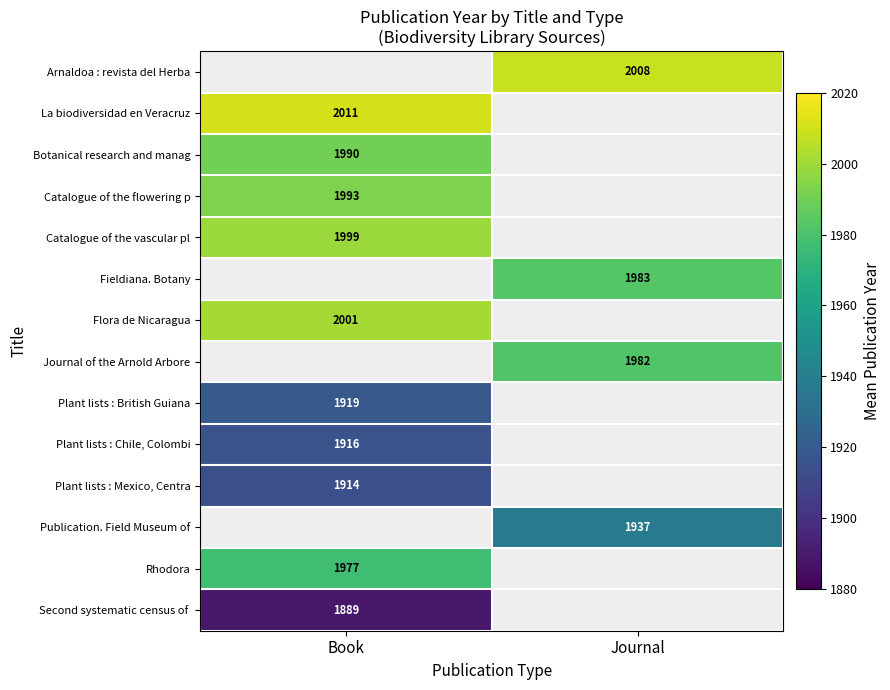

True or false: Plant lists : Mexico, Centra has a value of 524 at Book.

False